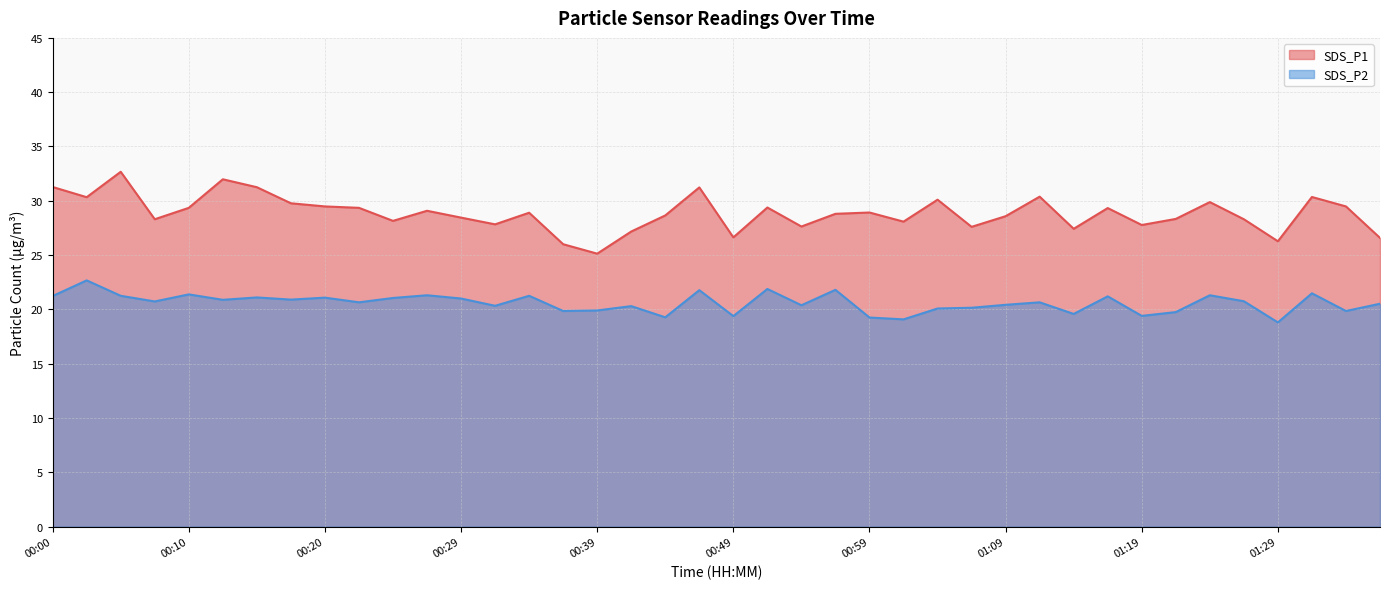

What is the value of the SDS_P2 point at the 12th from the left?

21.3